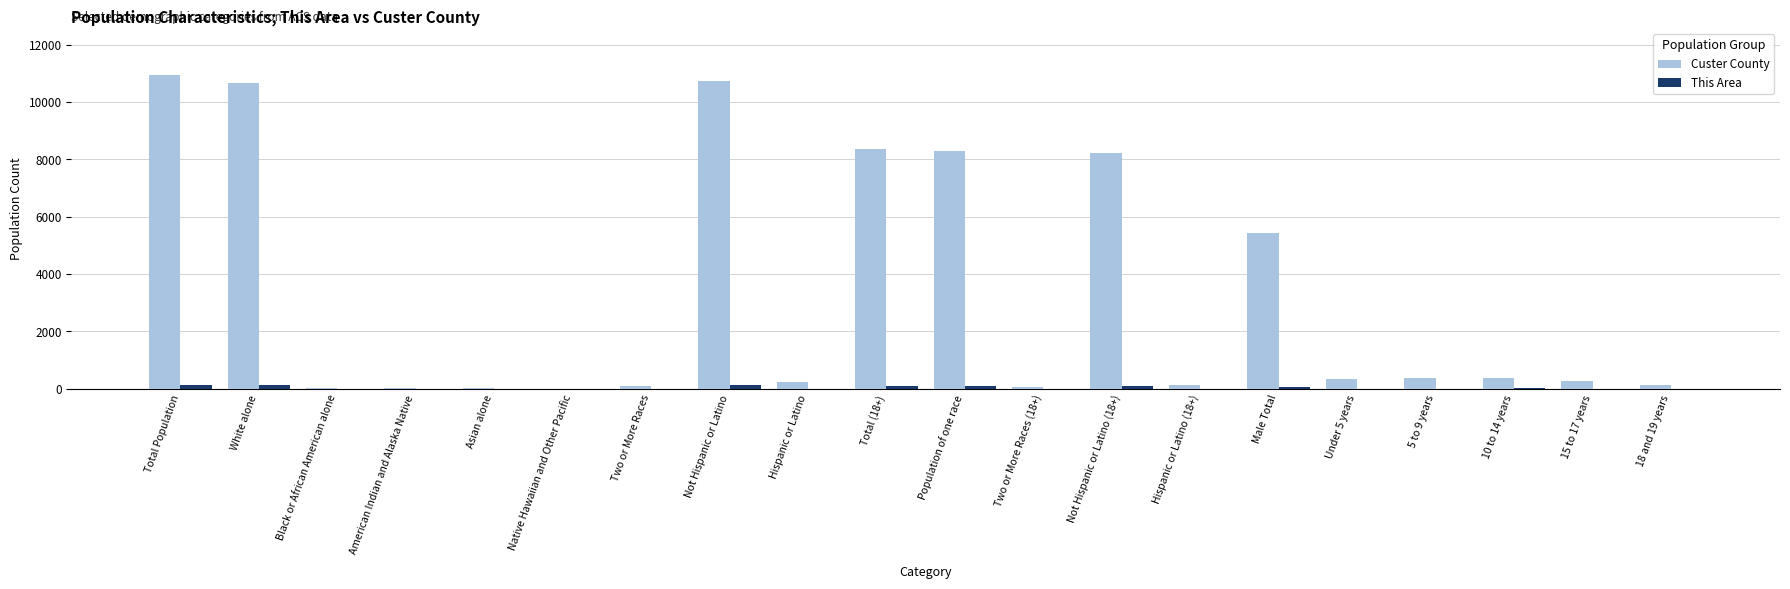

At which label does Custer County first exceed 347?

Total Population